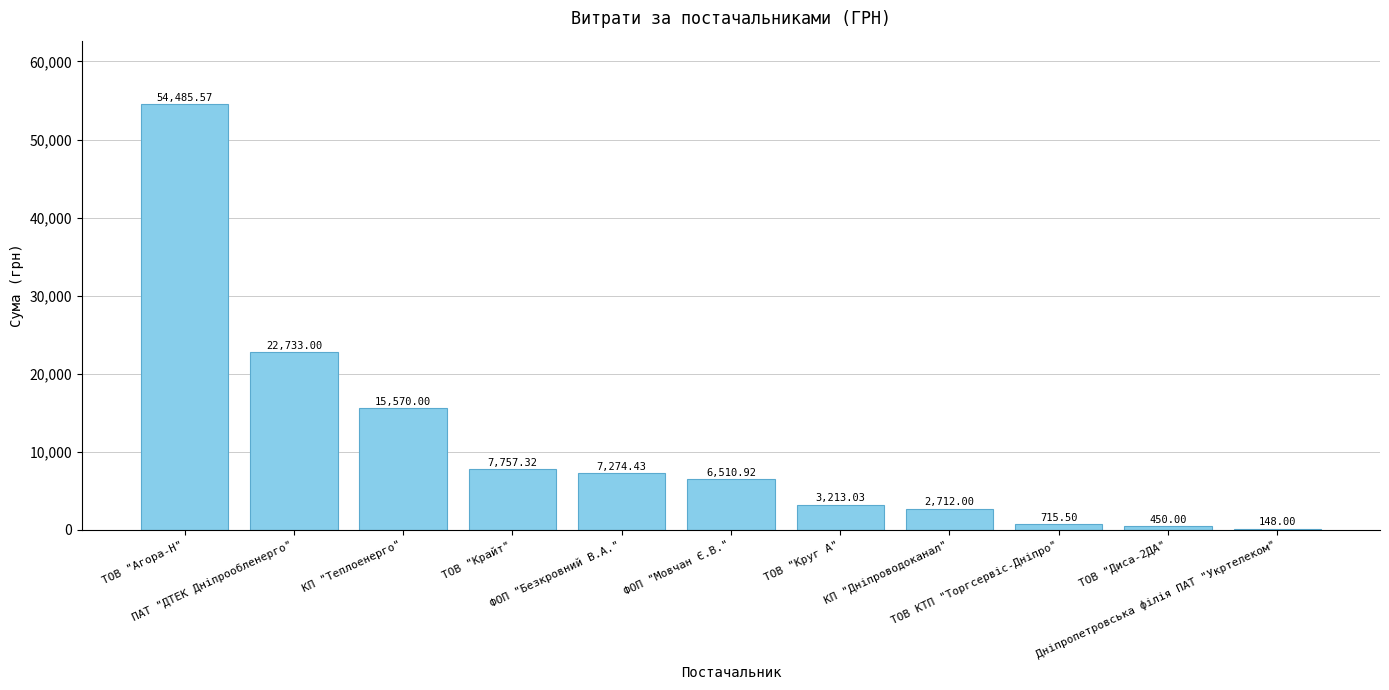

Which has a higher value, КП "Теплоенерго" or ТОВ КТП "Торгсервіс-Дніпро"?

КП "Теплоенерго"